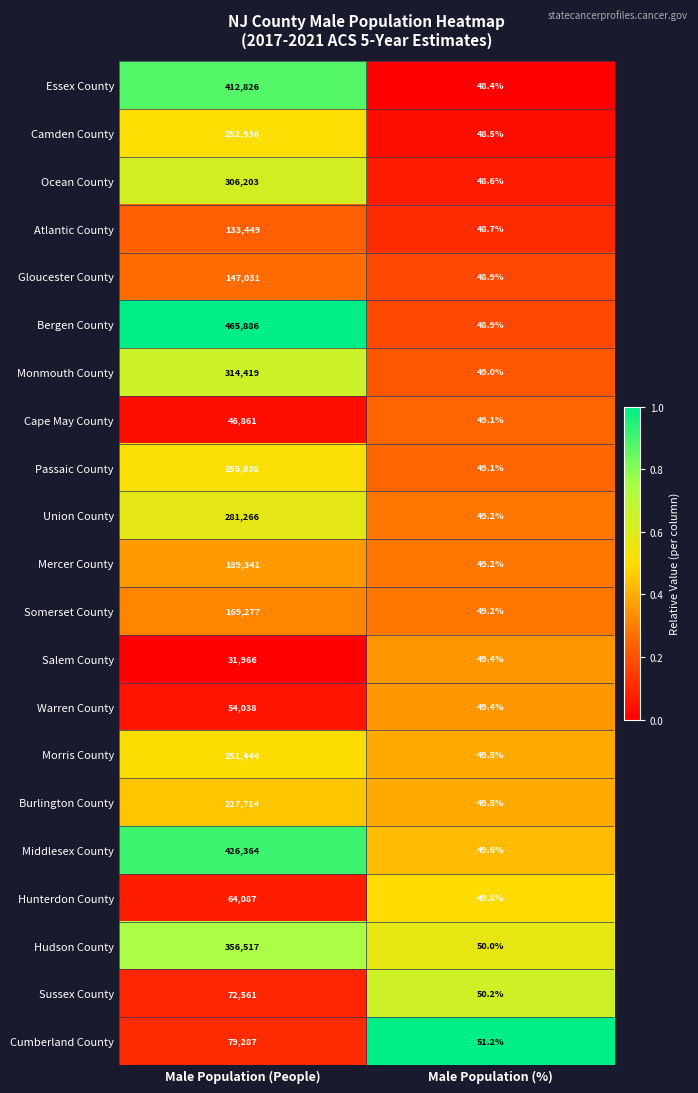

What is the spread (max minus min) of values at Male Population (%)?

2.8